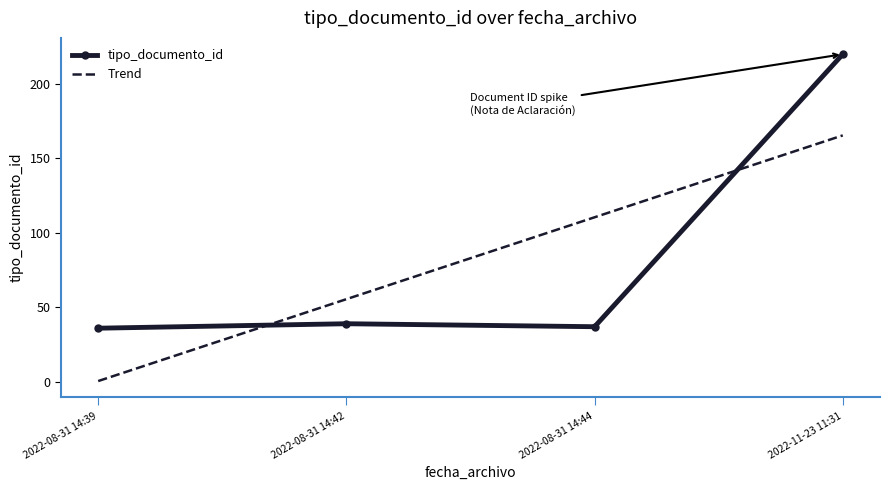

At which category does tipo_documento_id reach its first local peak?

2022-08-31 14:42